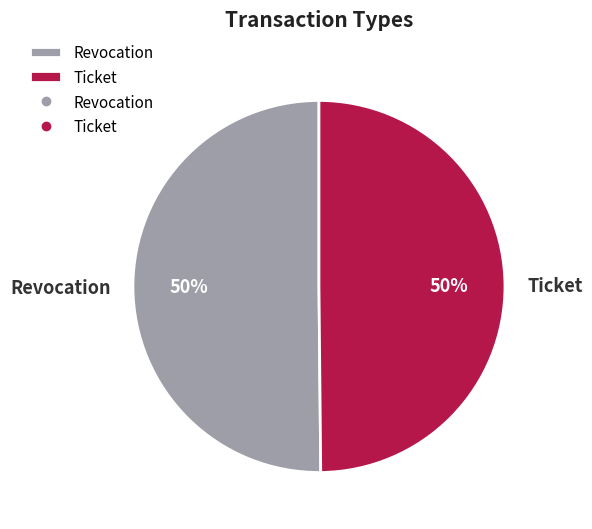

To the nearest percent, what is the combined percentage of Ticket and Revocation?

100%